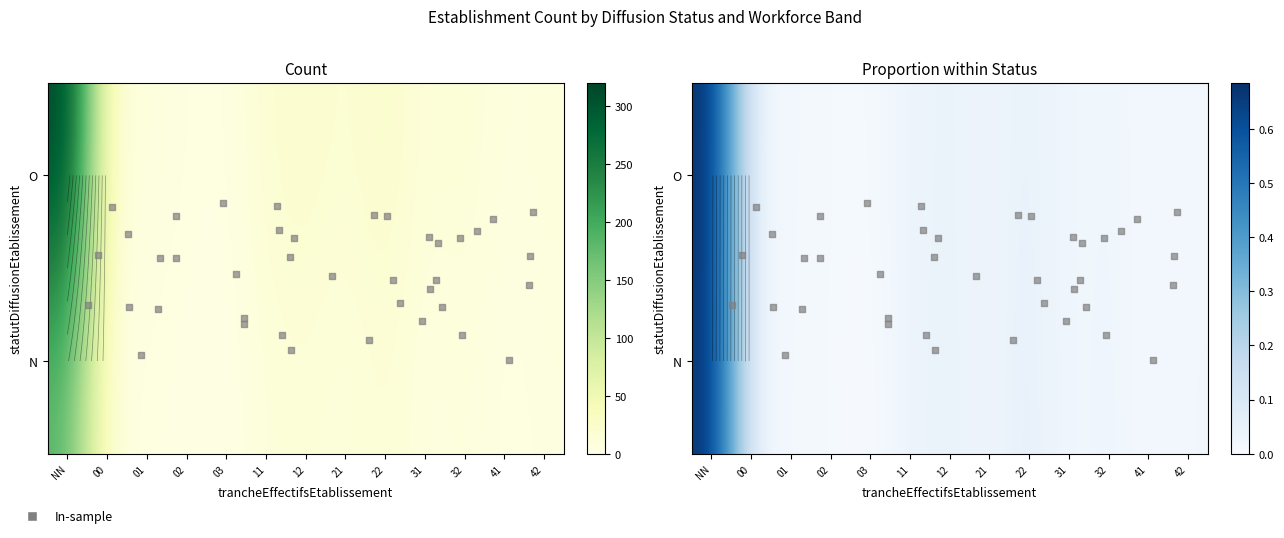

How many values exceed 9?

12